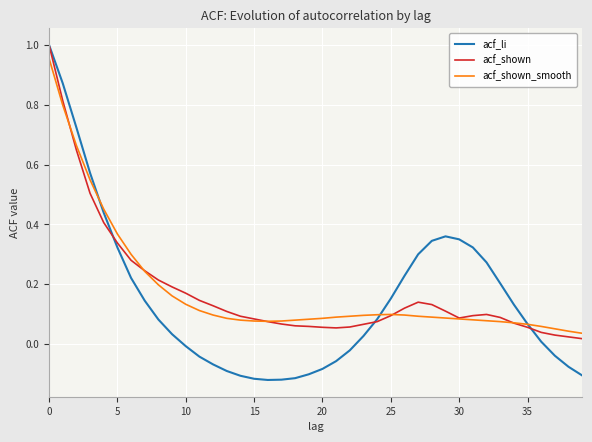

In acf_li, how many points are higher than both neighbors (excluding endpoints)?

1